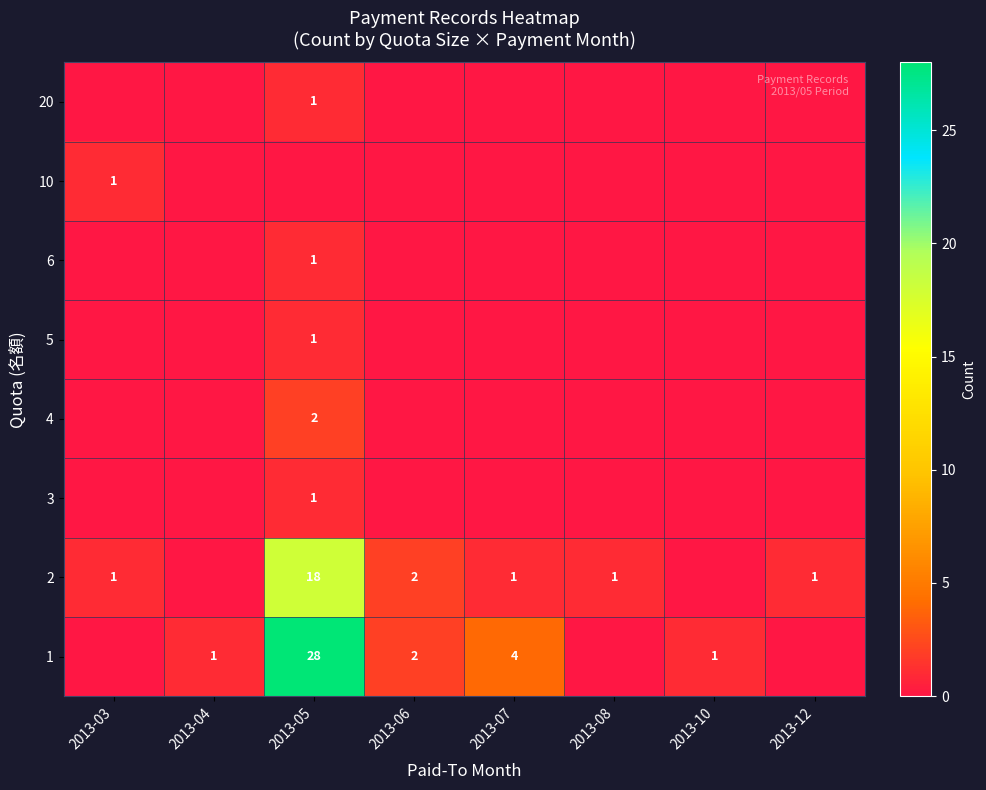

The value of 2 at 2013-12 is 2. True or false?

False